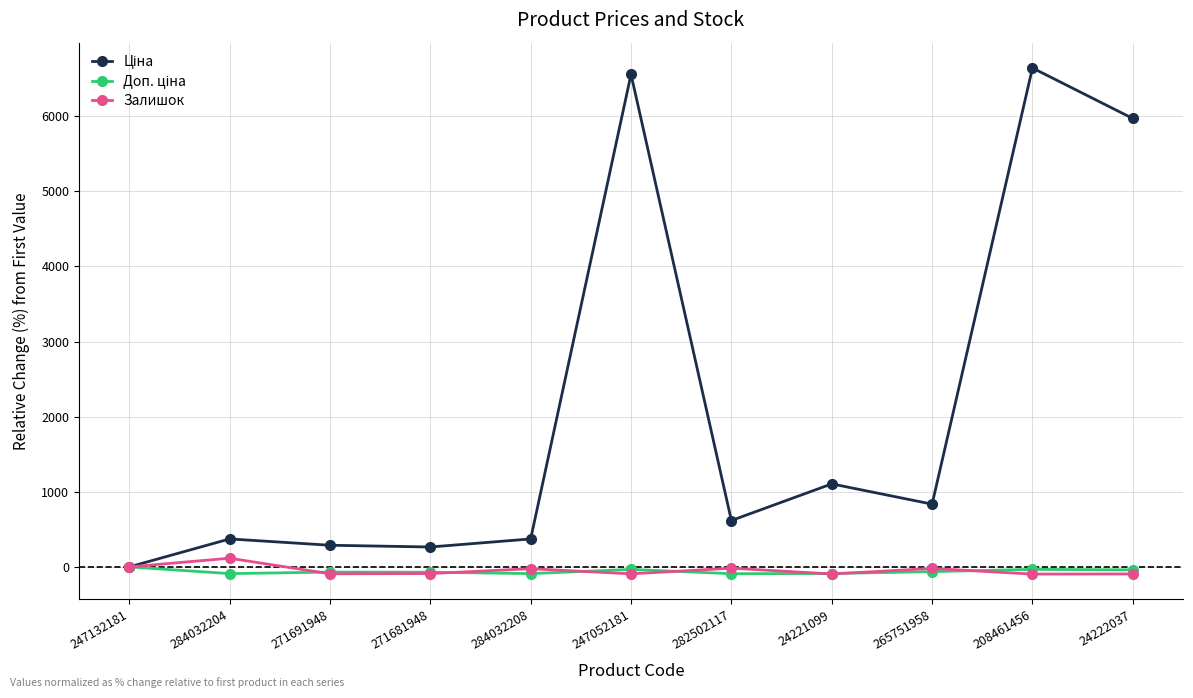

True or false: Залишок has more than 2 points higher than both neighbors.

True